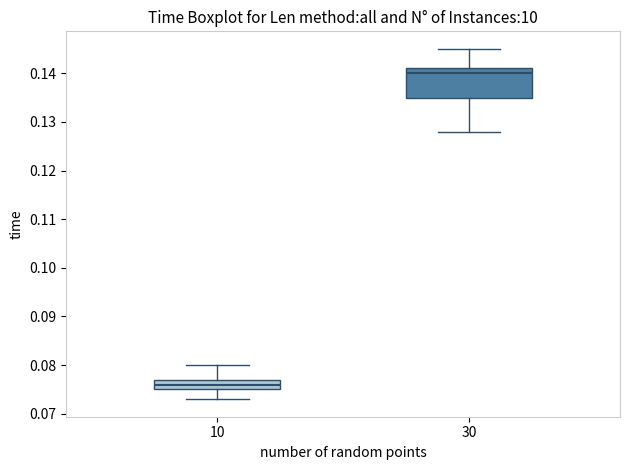

Which box has the lowest median line?

10